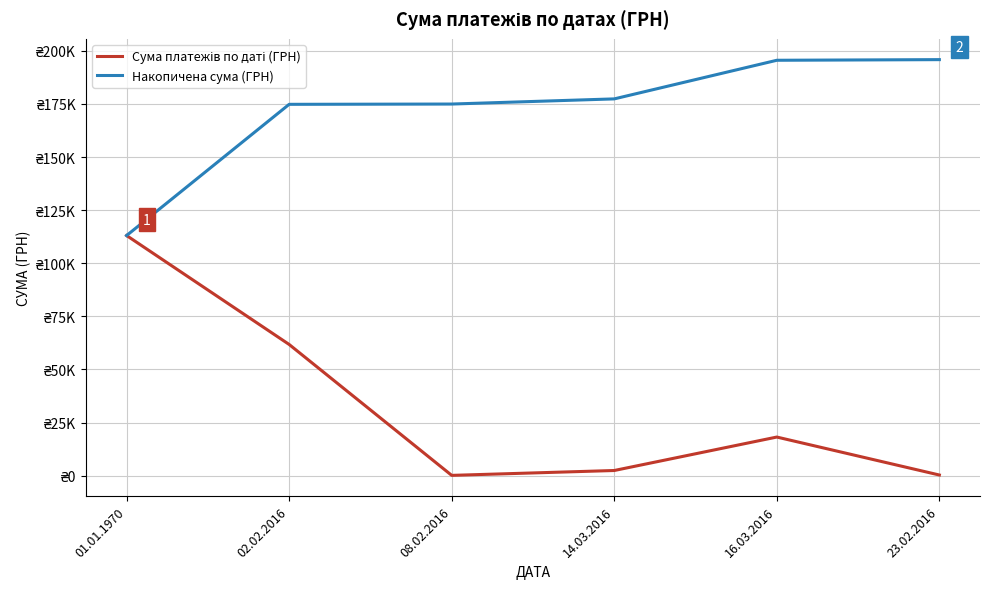

What is the smallest value displayed?

135.7